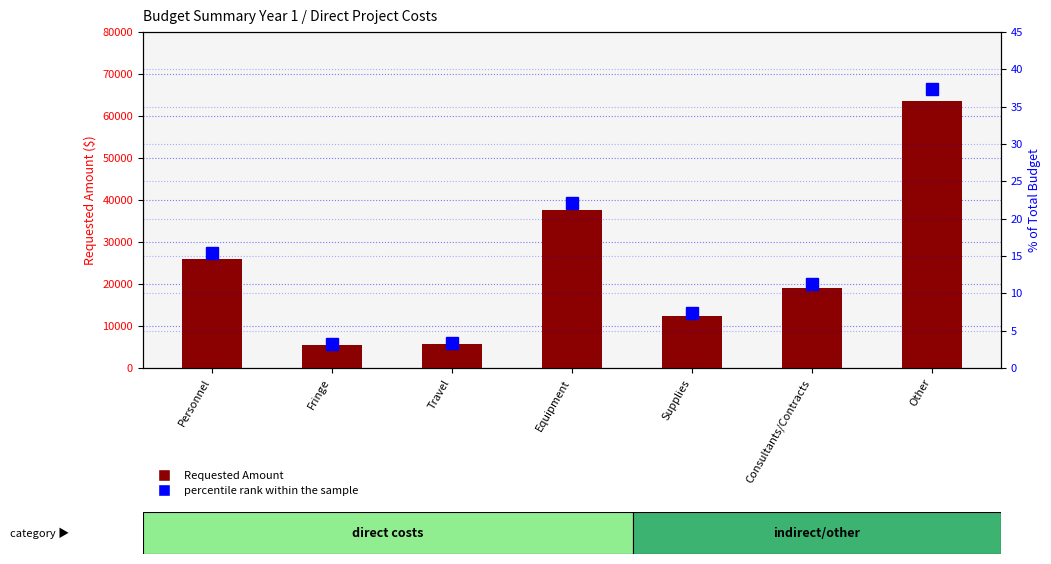

What is the label of the 6th bar from the left?

Consultants/Contracts